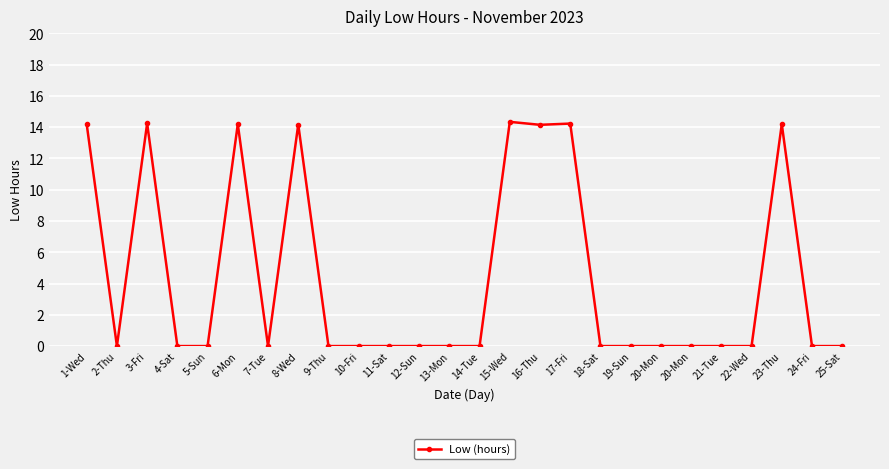

How many points are lower than both their immediate neighbors (excluding endpoints)?

3